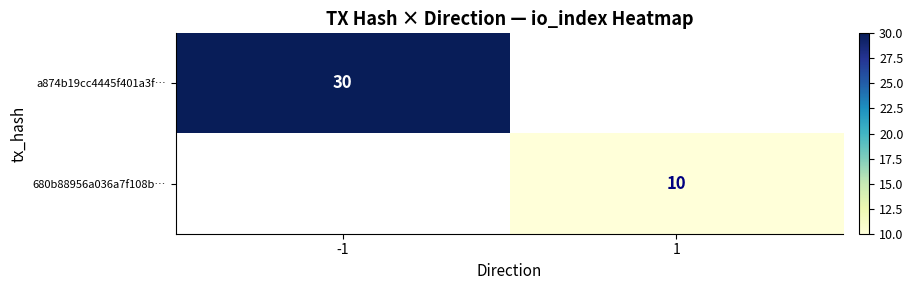

The 680b88956a036a7f108b… series shows 14 at 1. True or false?

False